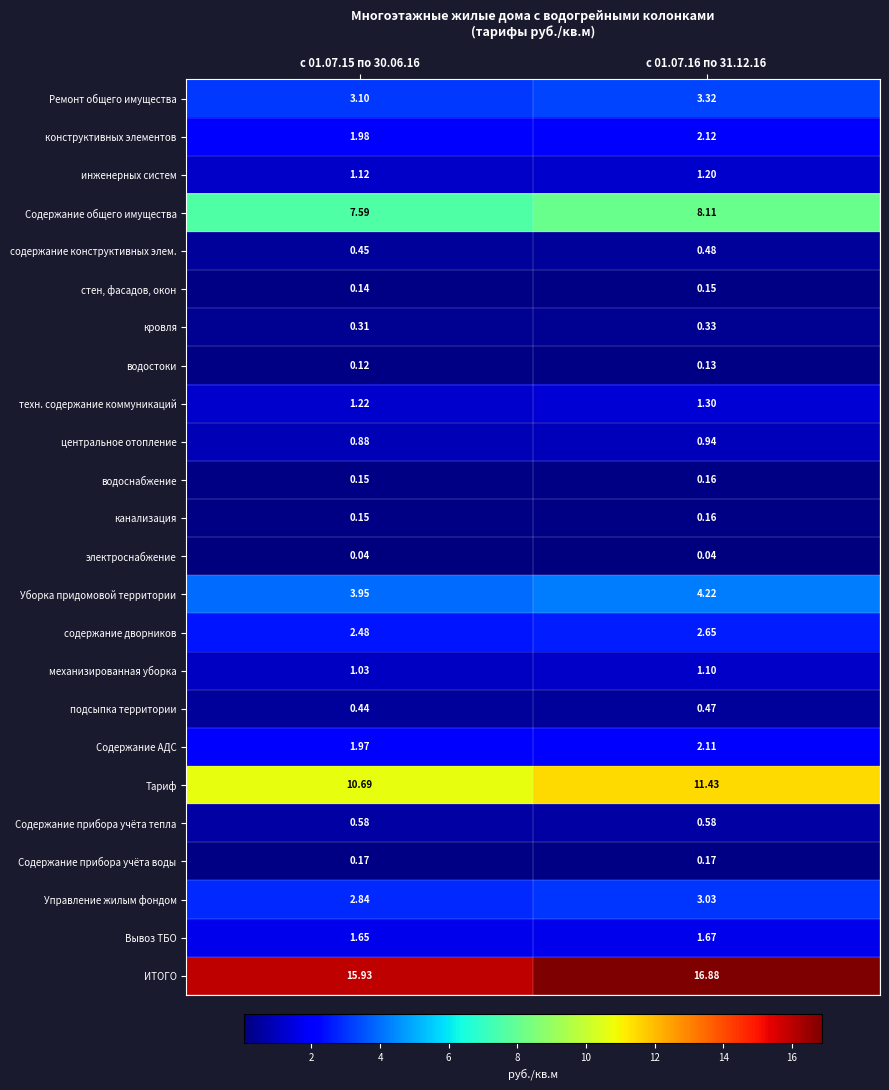

Which series has the largest total across all categories?

ИТОГО